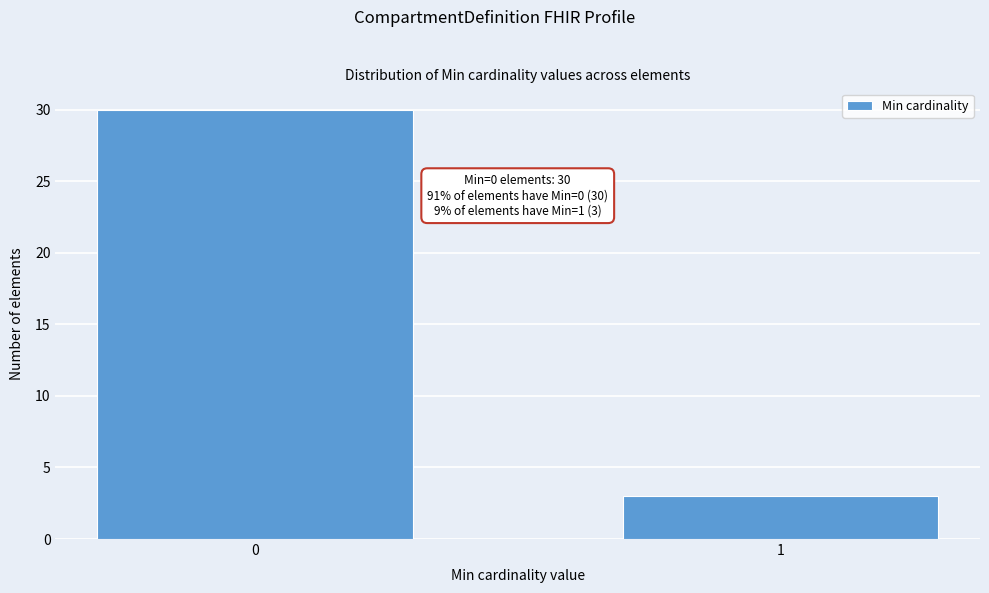

Reading left to right, transcribe all the data shown in this chart.

0=30	1=3